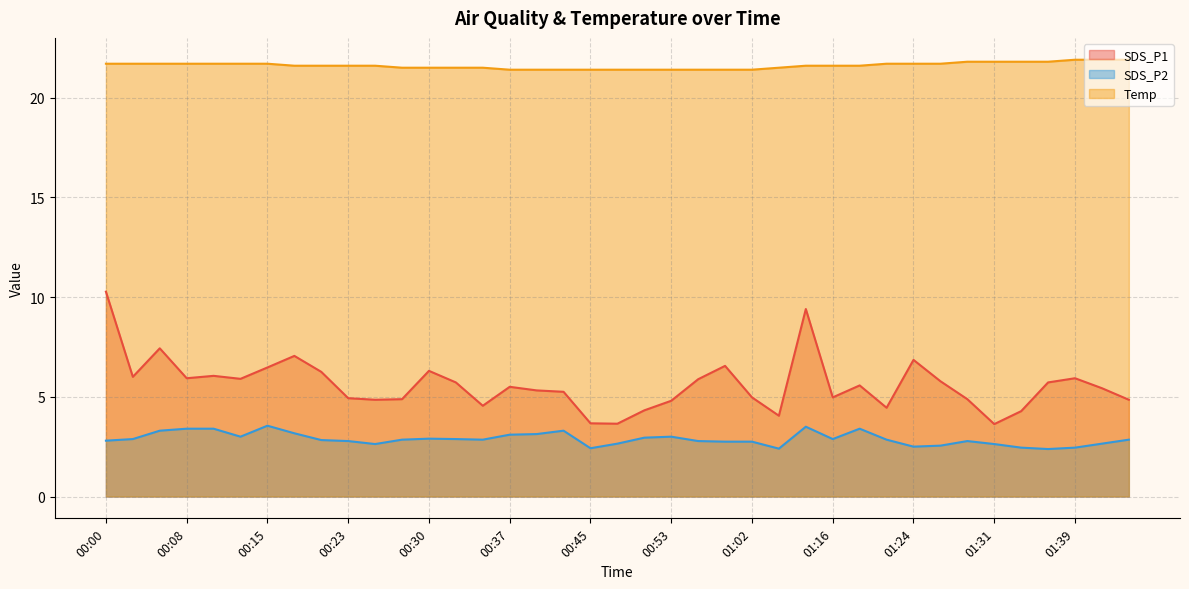

What is the difference between the maximum and minimum values in the SDS_P1 series?

6.6